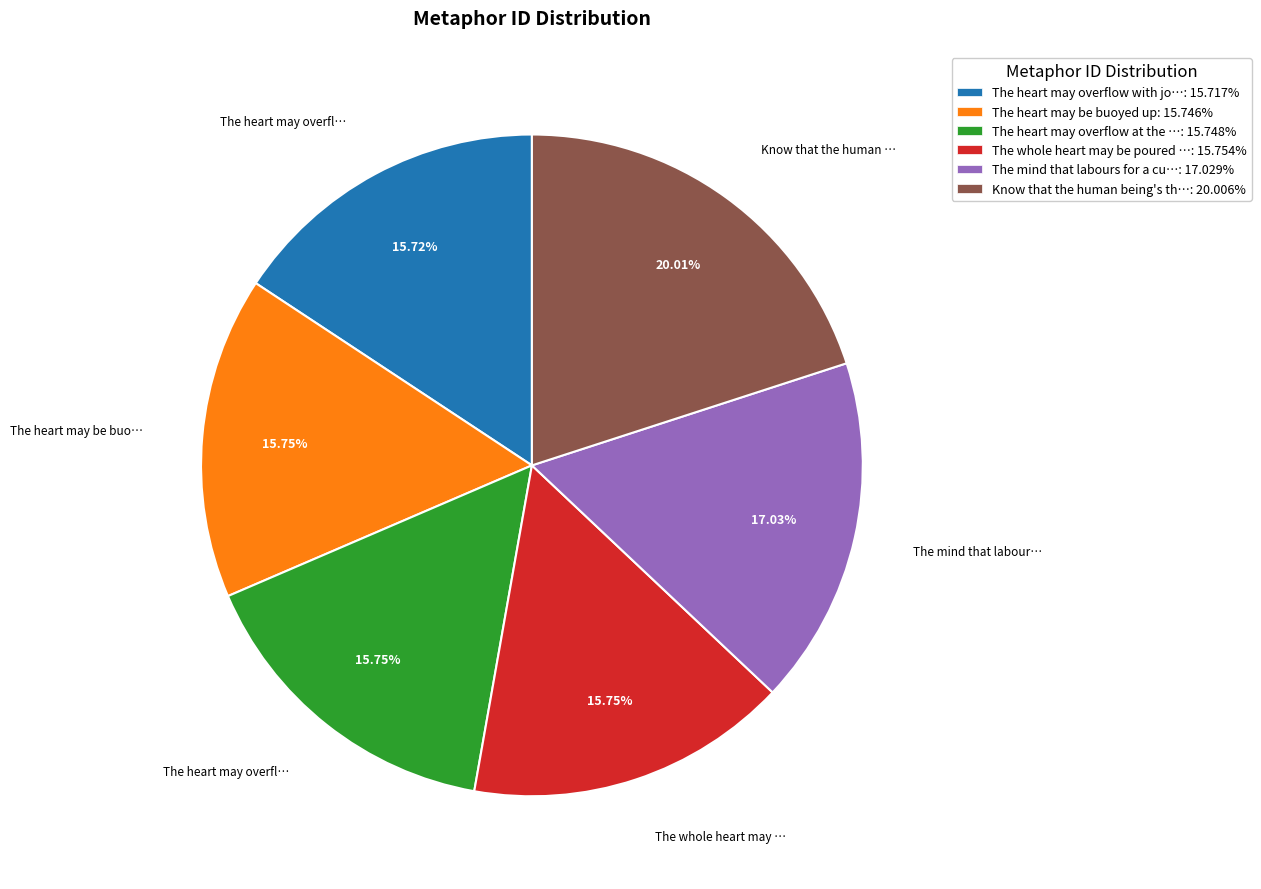

What is the ratio of the value at The mind that labours for a cu…: 17.029% to the value at The whole heart may be poured …: 15.754%?

1.1